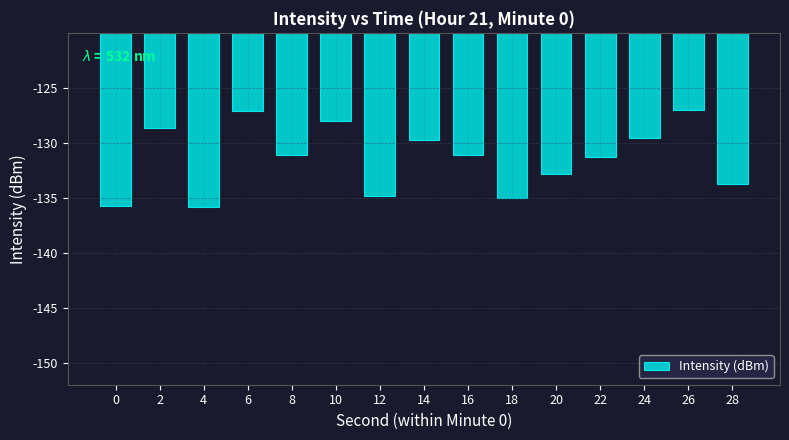

The value at 12 is -134.9. True or false?

True